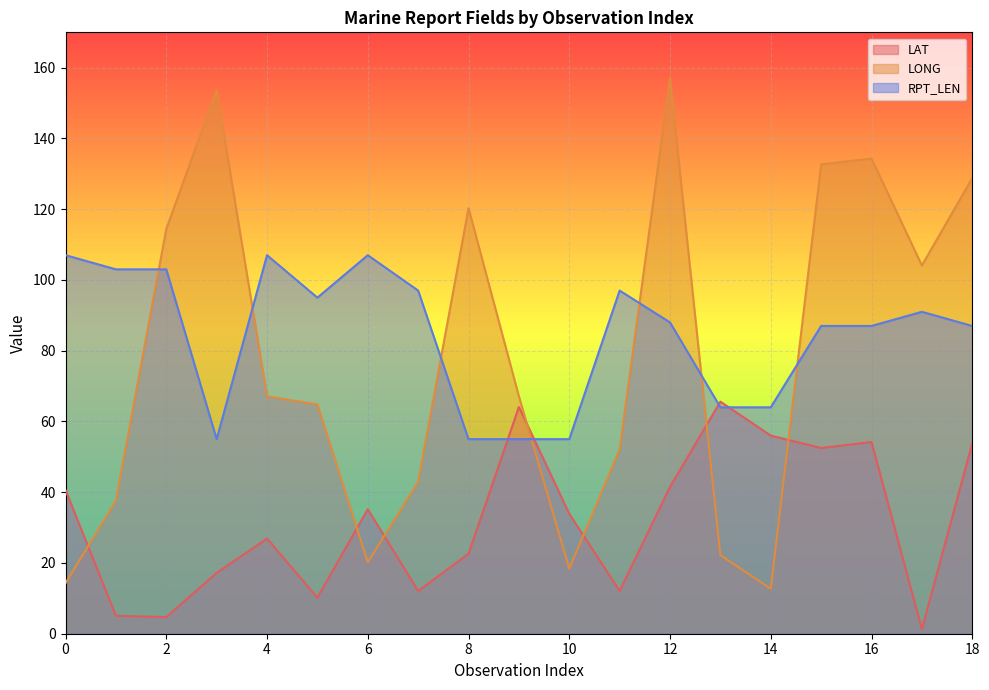

Which series has the largest range (max minus min)?

LONG